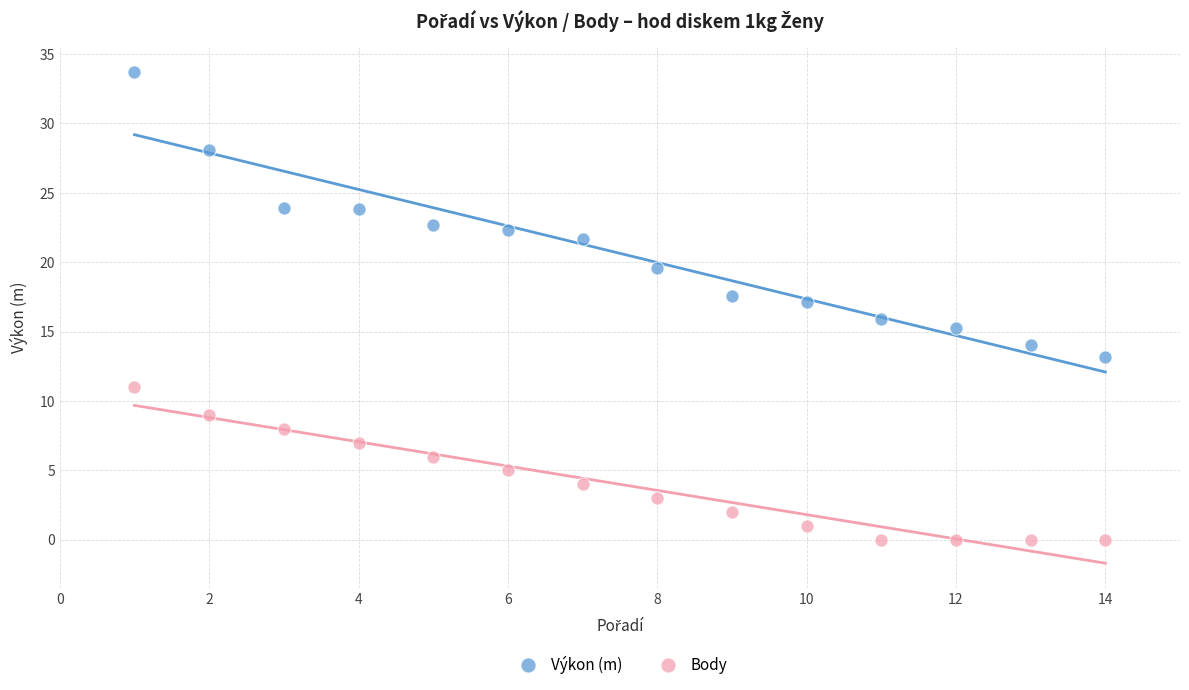

Which series reaches the minimum Y coordinate?

Body